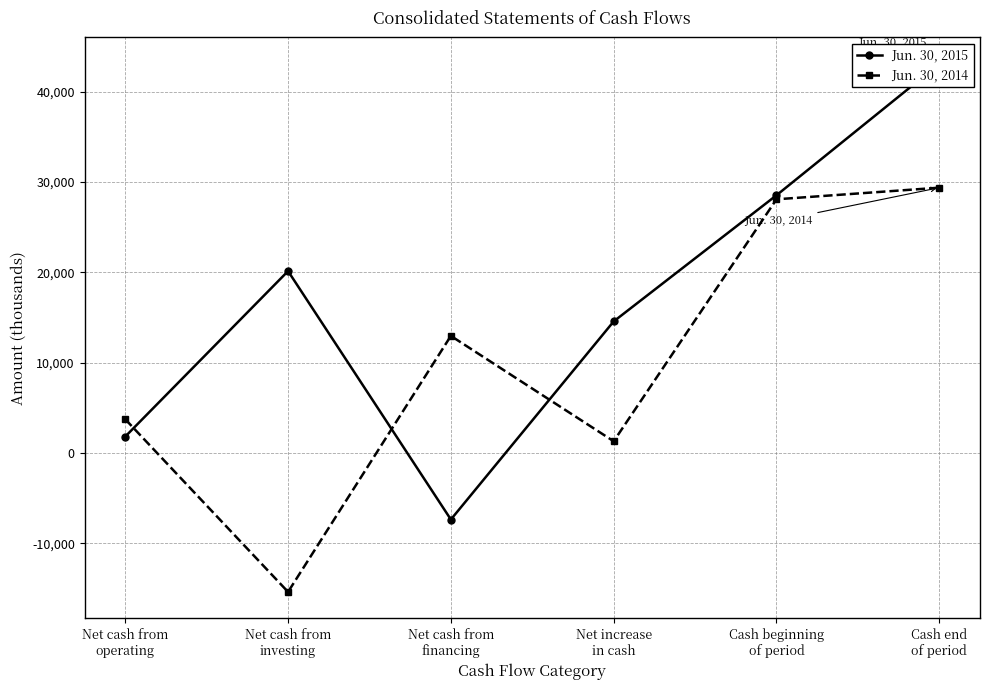

What is the difference between the maximum and second lowest values in the Jun. 30, 2015 series?

41280